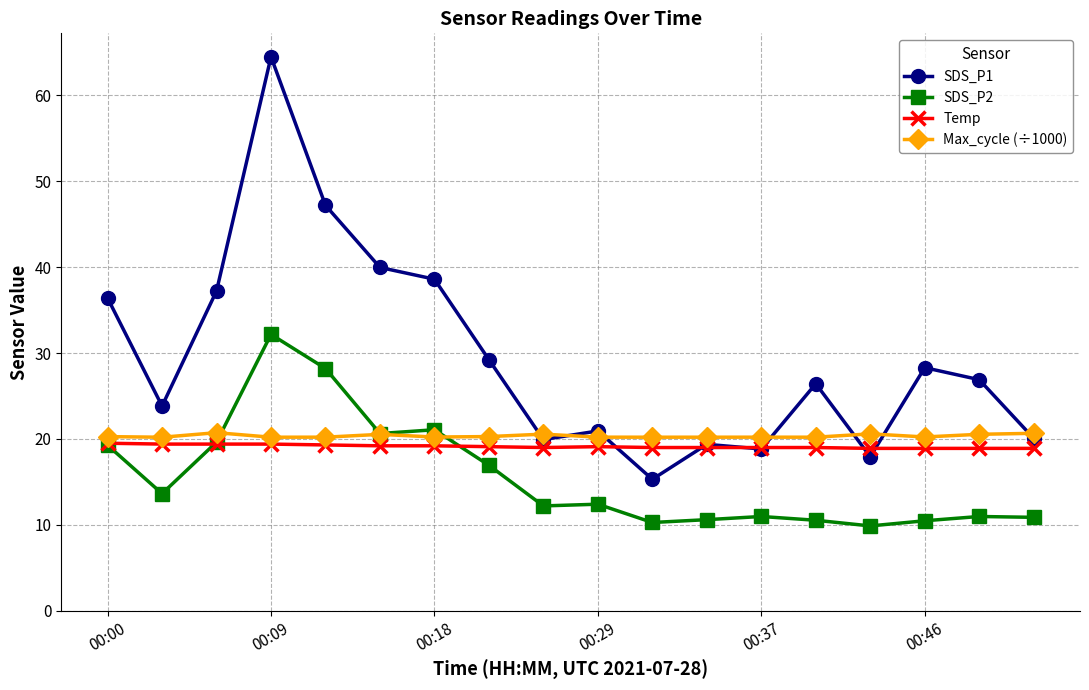

What is the value of the SDS_P2 point at the 7th from the left?

21.1